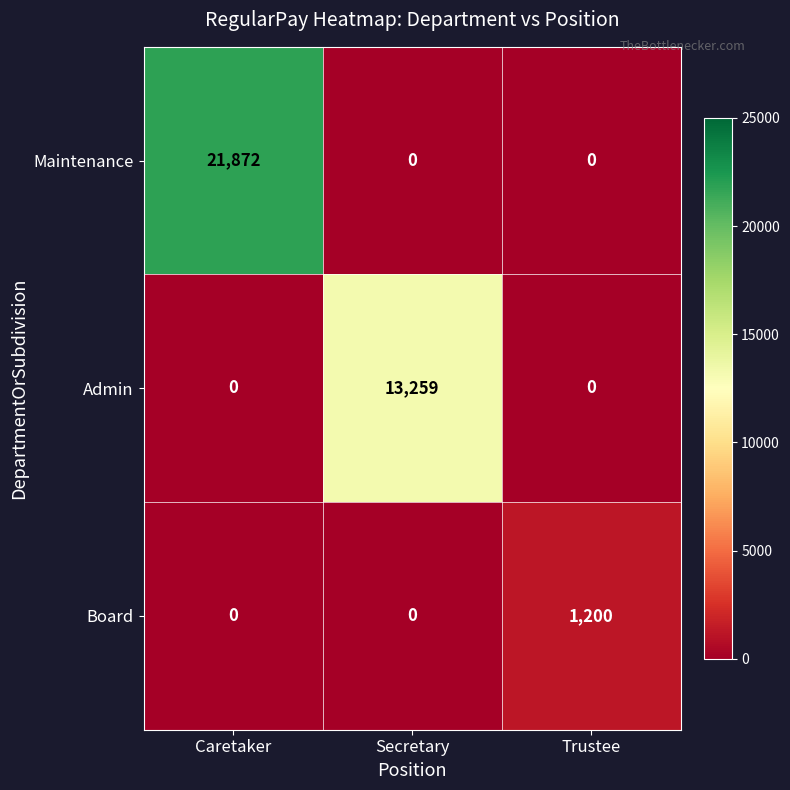

List the series in order of their overall mean, highest first.

Maintenance, Admin, Board